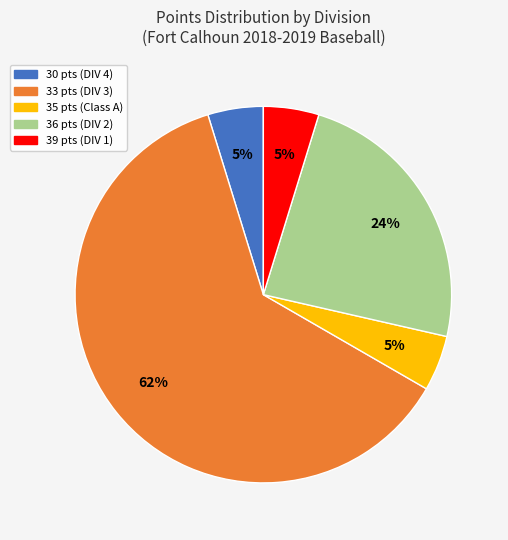

What percentage is the 30 pts (DIV 4) slice, to the nearest percent?

5%